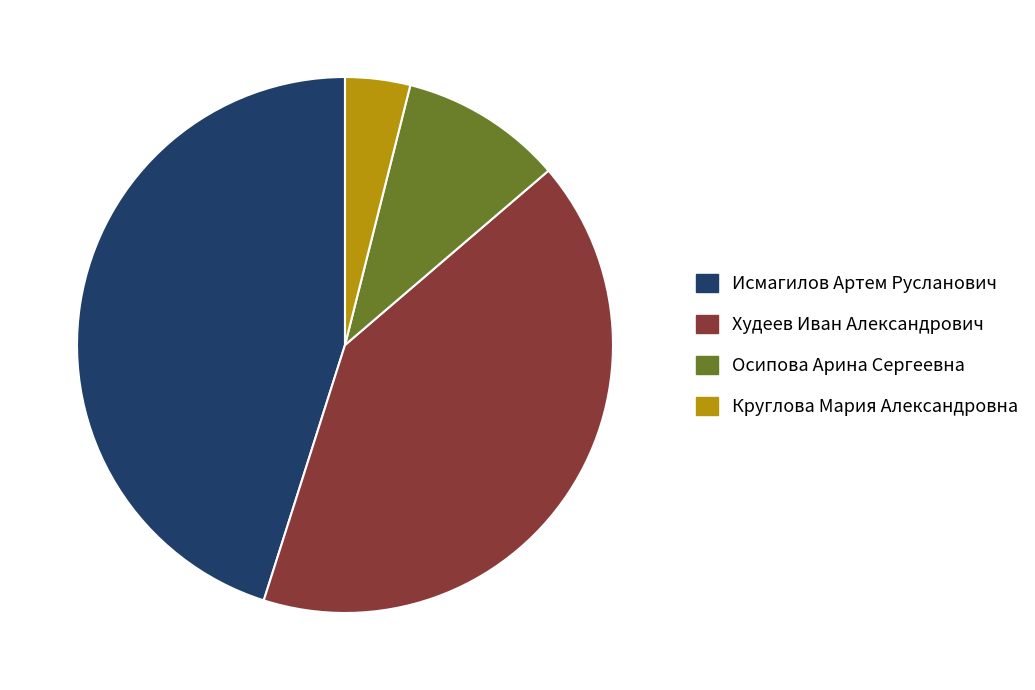

Count the number of slices in the pie.

4